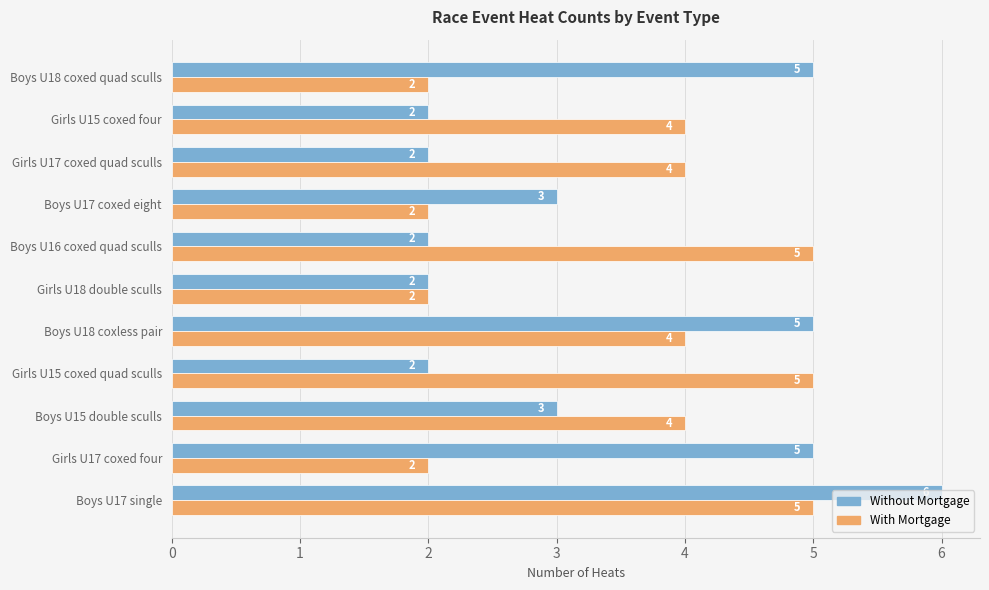

What is the maximum value shown in the chart?

6